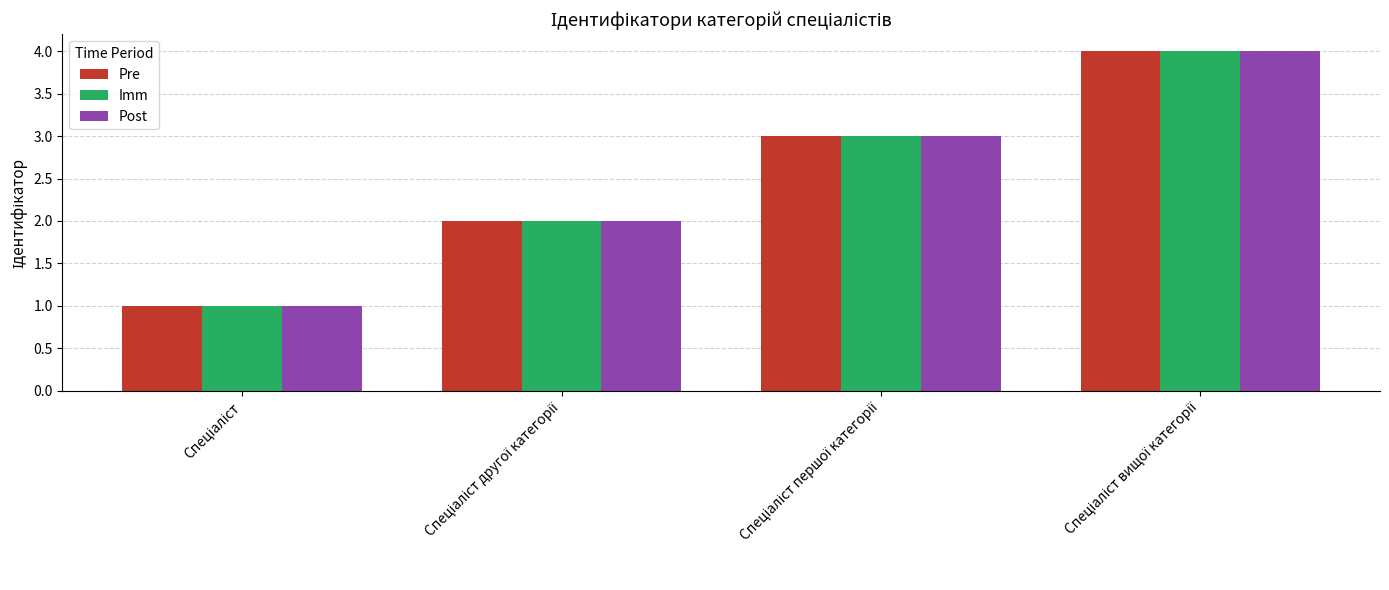

What is the maximum value for Pre?

4